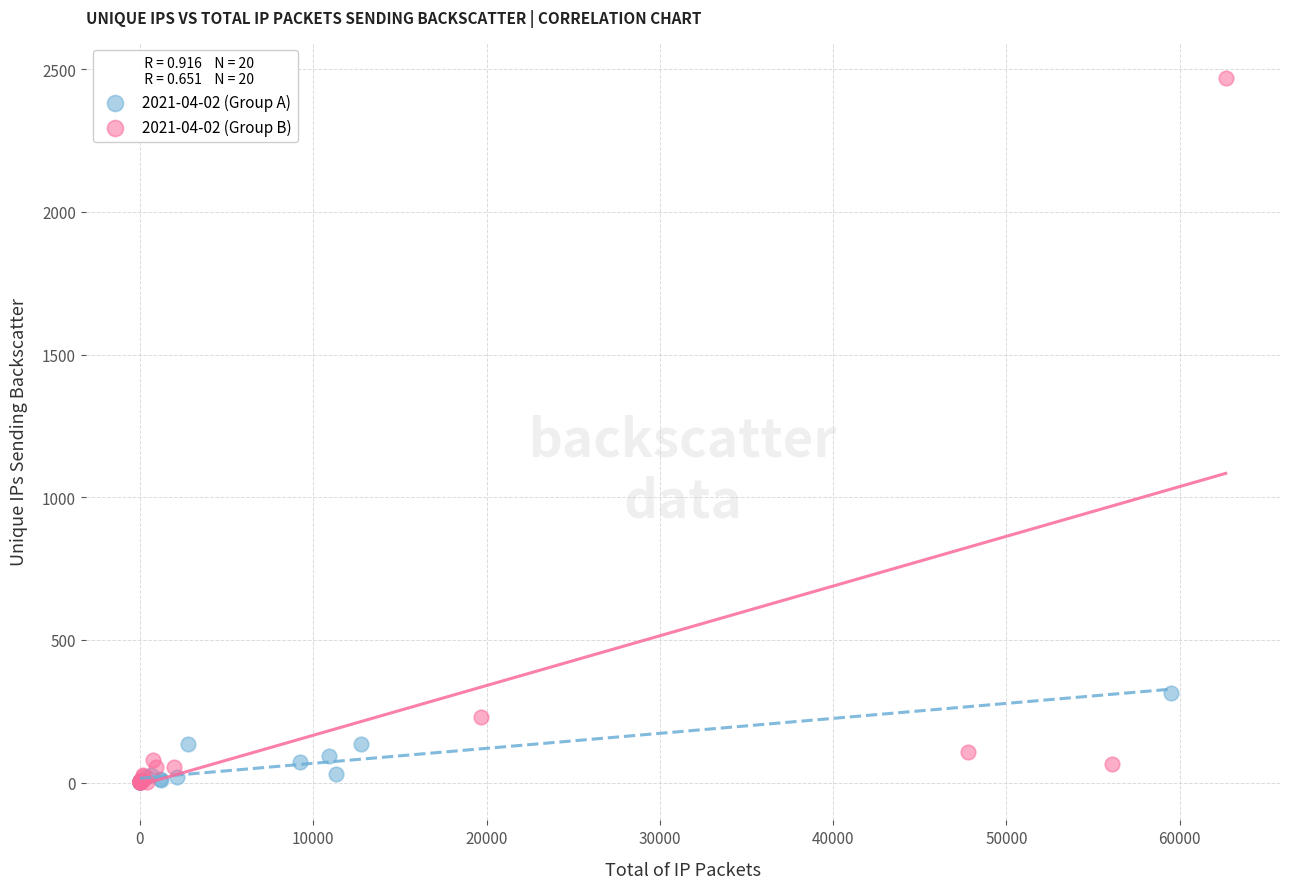

Which series has the largest Y range (max minus min)?

2021-04-02 (Group B)